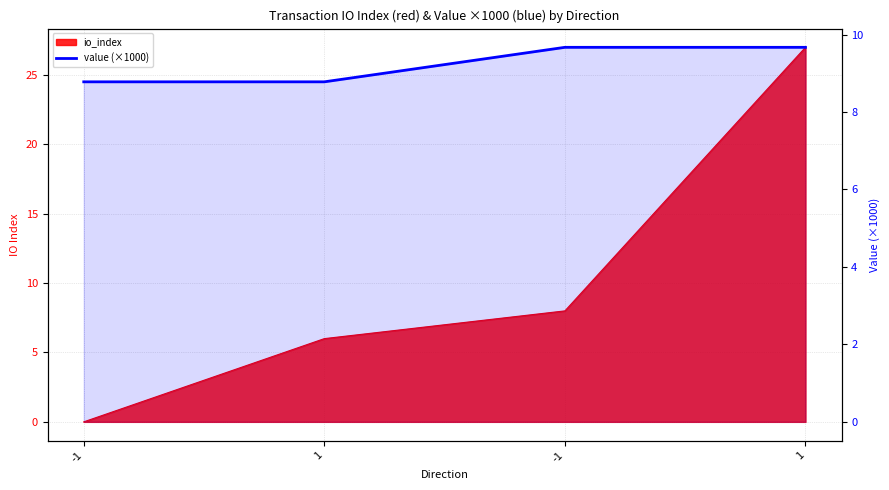

Where does the data first go above 9?

-1